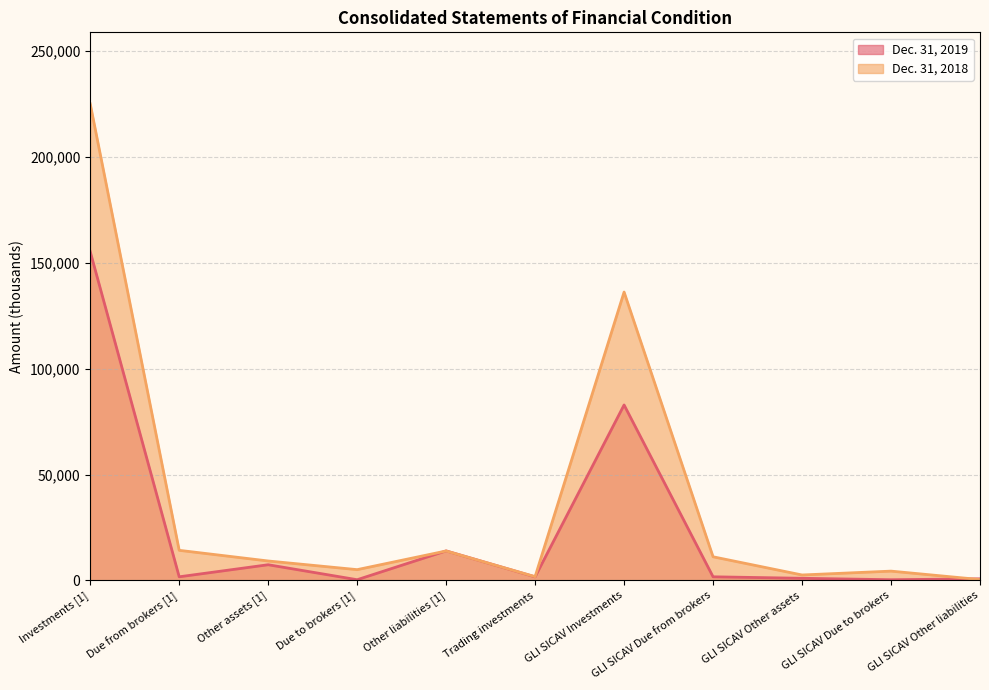

Rank the categories by Dec. 31, 2018 value from lowest to highest.

GLI SICAV Other liabilities, Trading investments, GLI SICAV Other assets, GLI SICAV Due to brokers, Due to brokers [1], Other assets [1], GLI SICAV Due from brokers, Other liabilities [1], Due from brokers [1], GLI SICAV Investments, Investments [1]